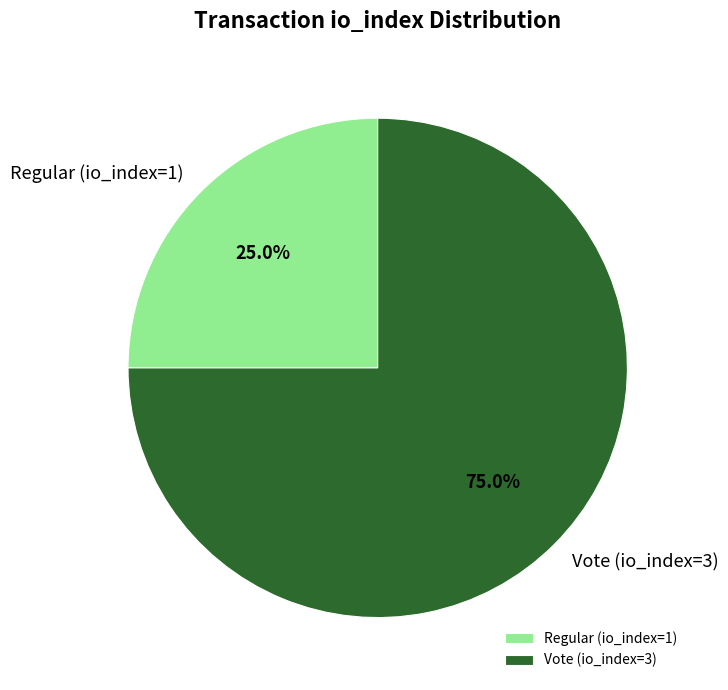

To the nearest percent, what percentage of the pie is Regular (io_index=1)?

25%